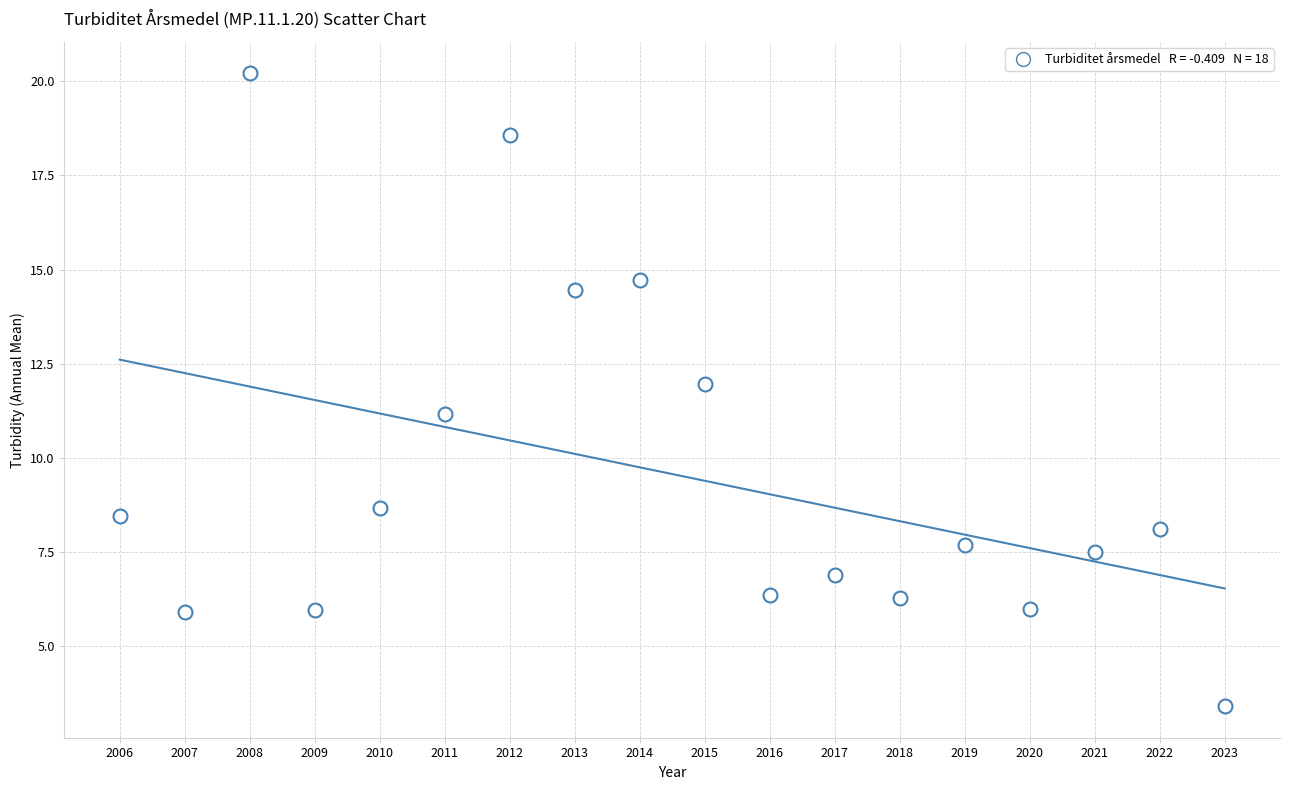

What is the range of X values (max minus min)?

17.0